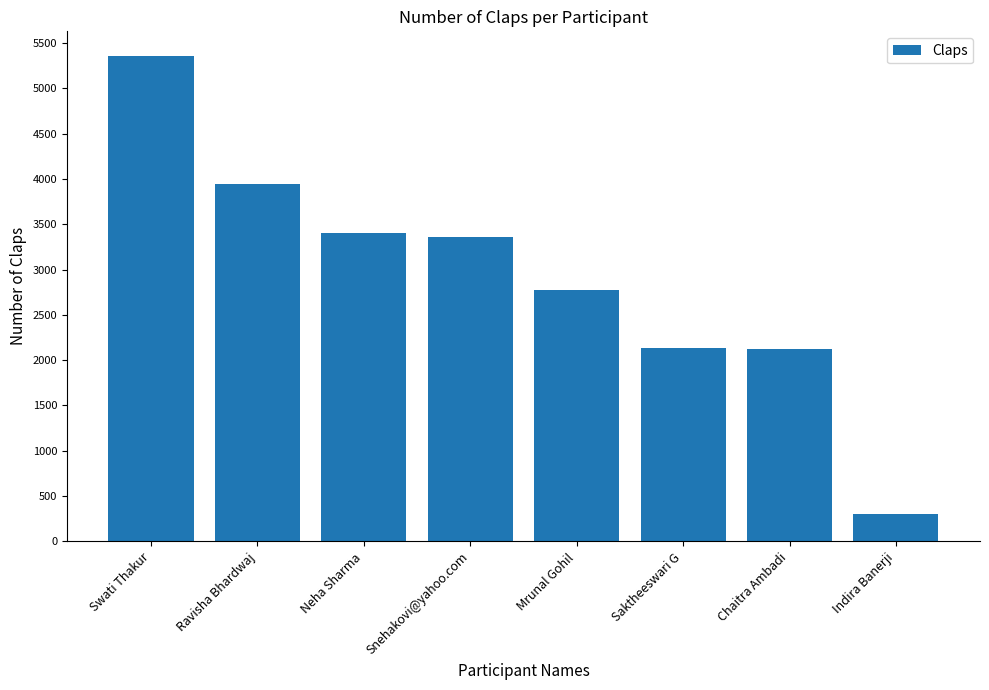

What is the difference between the maximum and minimum values?

5060